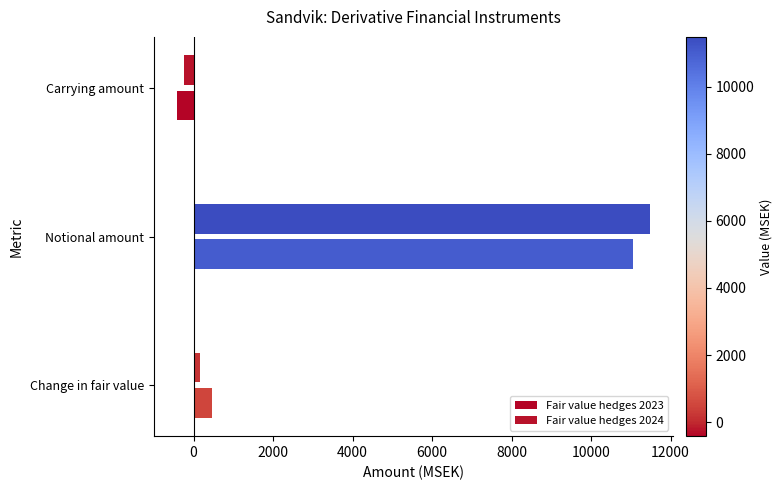

What is the sum of all Fair value hedges 2024 values?

11399